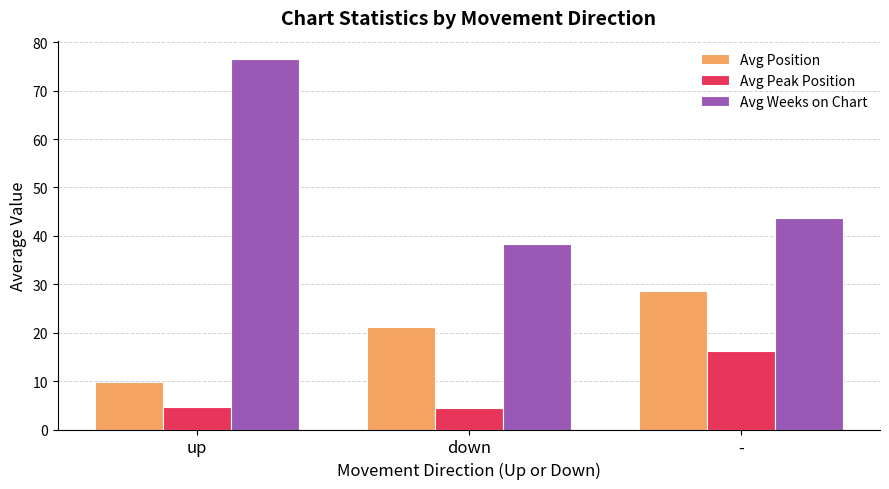

How many bars are there in total?

9